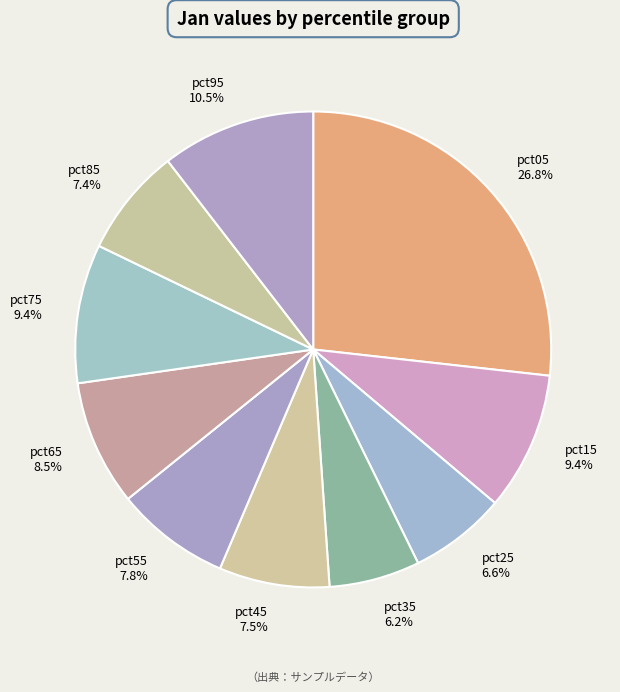

Does any single category account for the majority?

No